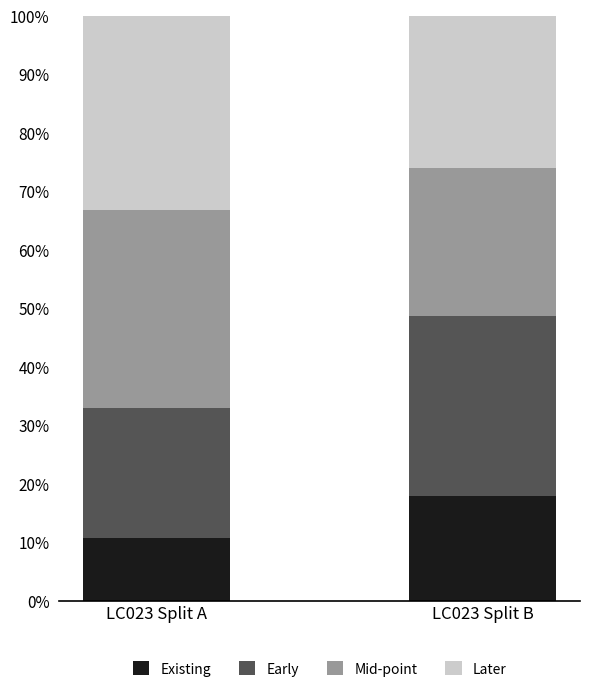

What are all the series names shown in the legend?

Existing, Early, Mid-point, Later